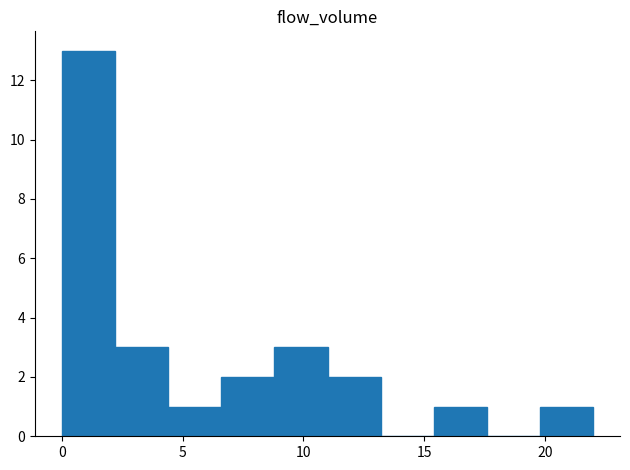

Reading left to right, list every bar in this chart as the range it spans on the x-axis followed by its height. Neither the bar edges nor the heights are printed on the chart, so give them approximately, as read against the axes.

0.0 to 2.2: 13
2.2 to 4.4: 3
4.4 to 6.6: 1
6.6 to 8.8: 2
8.8 to 11.0: 3
11.0 to 13.2: 2
13.2 to 15.4: 0
15.4 to 17.6: 1
17.6 to 19.8: 0
19.8 to 22.0: 1